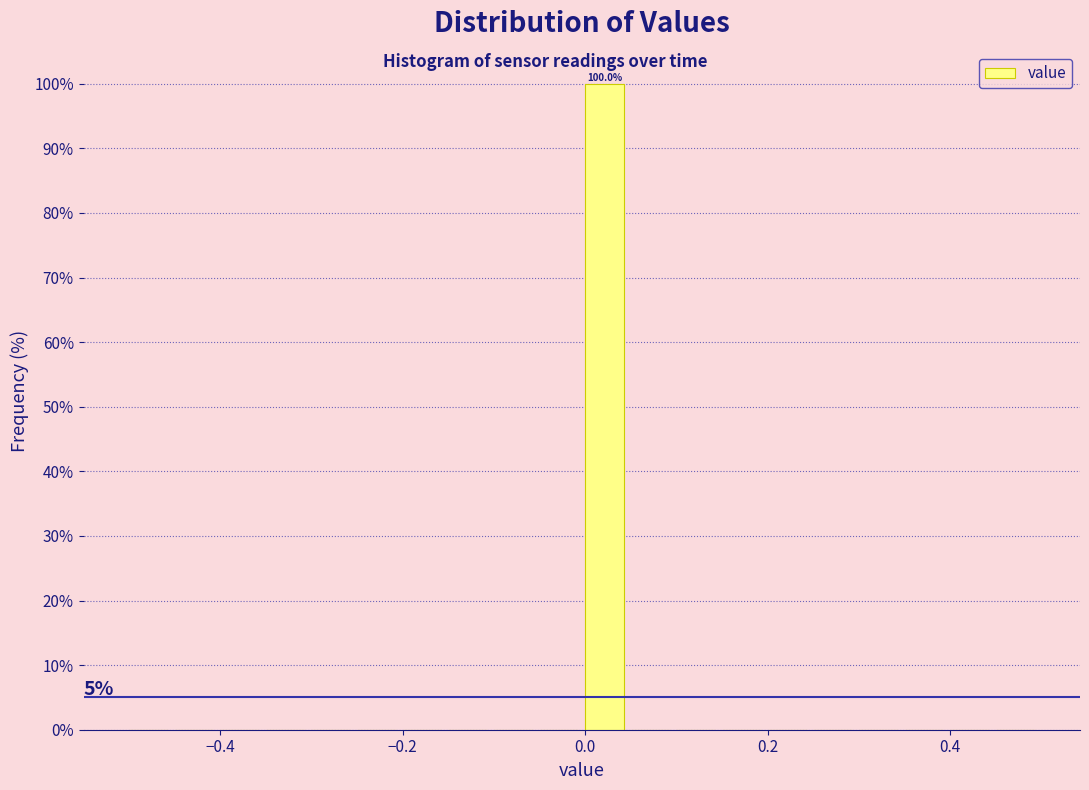

Around what value on the x-axis is the tallest bar? Give the approximate position of its centre, as read against the axis.

0.02